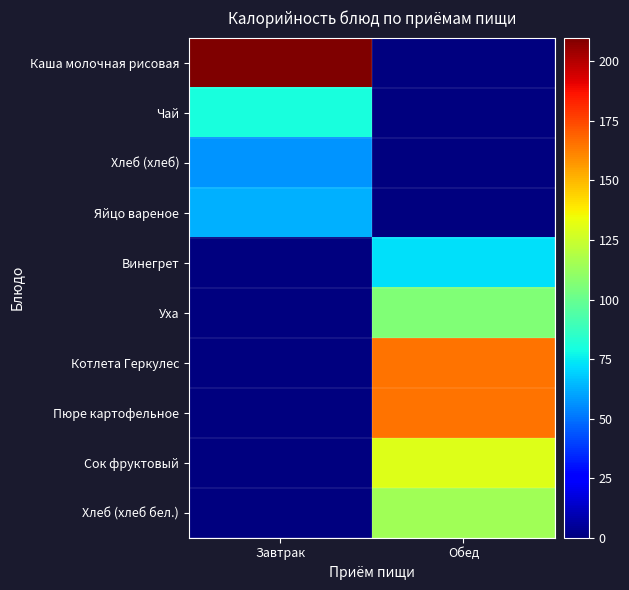

Reading left to right, extract all data points from this chart.

Каша молочная рисовая: Завтрак=210.0	Обед=0.0
Чай: Завтрак=80.0	Обед=0.0
Хлеб (хлеб): Завтрак=57.1	Обед=0.0
Яйцо вареное: Завтрак=63.0	Обед=0.0
Винегрет: Завтрак=0.0	Обед=73.0
Уха: Завтрак=0.0	Обед=106.0
Котлета Геркулес: Завтрак=0.0	Обед=165.0
Пюре картофельное: Завтрак=0.0	Обед=165.0
Сок фруктовый: Завтрак=0.0	Обед=130.0
Хлеб (хлеб бел.): Завтрак=0.0	Обед=114.2